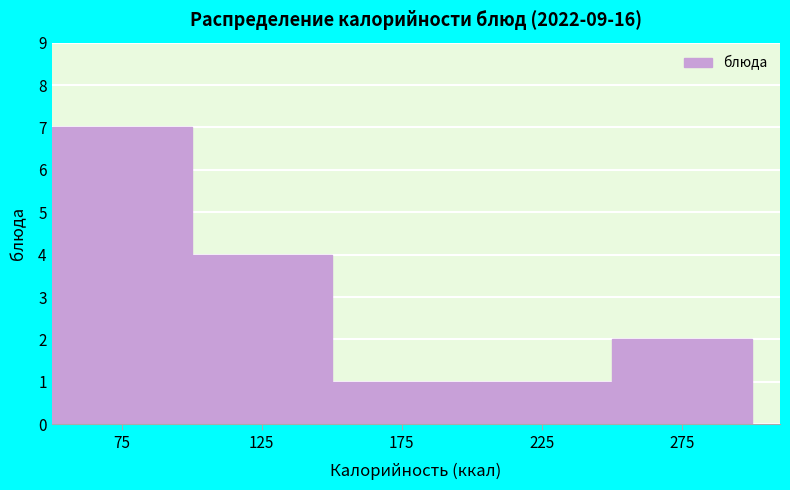

How tall is the bar that spans 100 to 150 on the x-axis? The values are not printed on the chart, so give them approximately, as read against the axis.

4